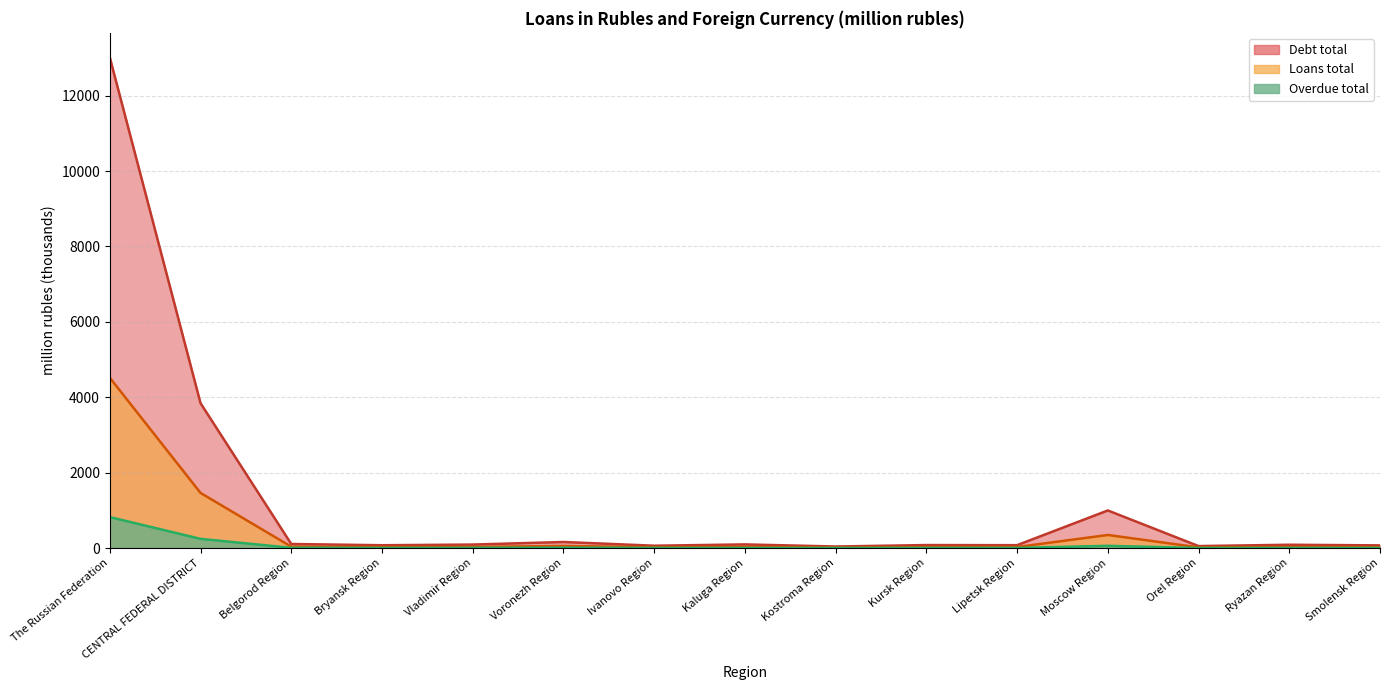

Reading right to left, extract all data points from this chart.

Loans total: Smolensk Region=23.1	Ryazan Region=29.0	Orel Region=19.1	Moscow Region=348.1	Lipetsk Region=28.6	Kursk Region=25.7	Kostroma Region=13.7	Kaluga Region=31.8	Ivanovo Region=21.6	Voronezh Region=57.3	Vladimir Region=30.8	Bryansk Region=24.7	Belgorod Region=37.1	CENTRAL FEDERAL DISTRICT=1463.1	The Russian Federation=4519.8
Debt total: Smolensk Region=72.0	Ryazan Region=88.7	Orel Region=53.4	Moscow Region=998.2	Lipetsk Region=77.4	Kursk Region=80.4	Kostroma Region=42.1	Kaluga Region=97.6	Ivanovo Region=62.9	Voronezh Region=161.7	Vladimir Region=93.7	Bryansk Region=76.0	Belgorod Region=108.7	CENTRAL FEDERAL DISTRICT=3843.8	The Russian Federation=13015.3
Overdue total: Smolensk Region=4.4	Ryazan Region=4.8	Orel Region=3.1	Moscow Region=59.3	Lipetsk Region=5.1	Kursk Region=5.5	Kostroma Region=2.6	Kaluga Region=4.9	Ivanovo Region=4.3	Voronezh Region=10.3	Vladimir Region=6.1	Bryansk Region=4.9	Belgorod Region=7.1	CENTRAL FEDERAL DISTRICT=244.6	The Russian Federation=822.3